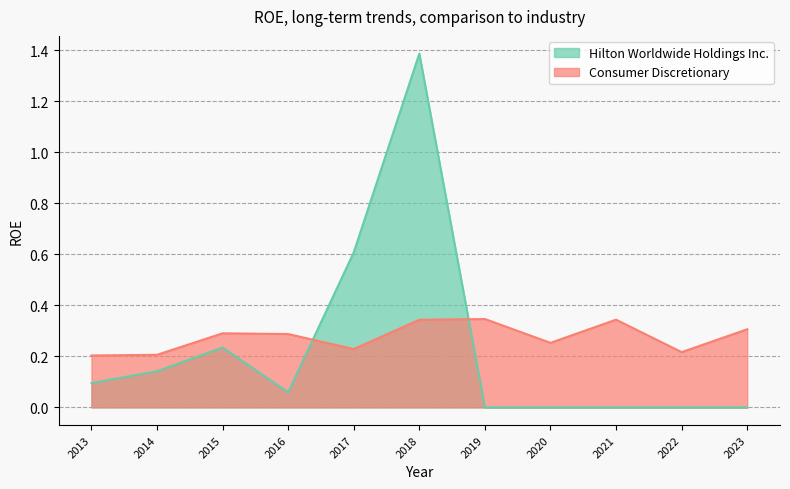

Which series has the largest range (max minus min)?

Hilton Worldwide Holdings Inc.